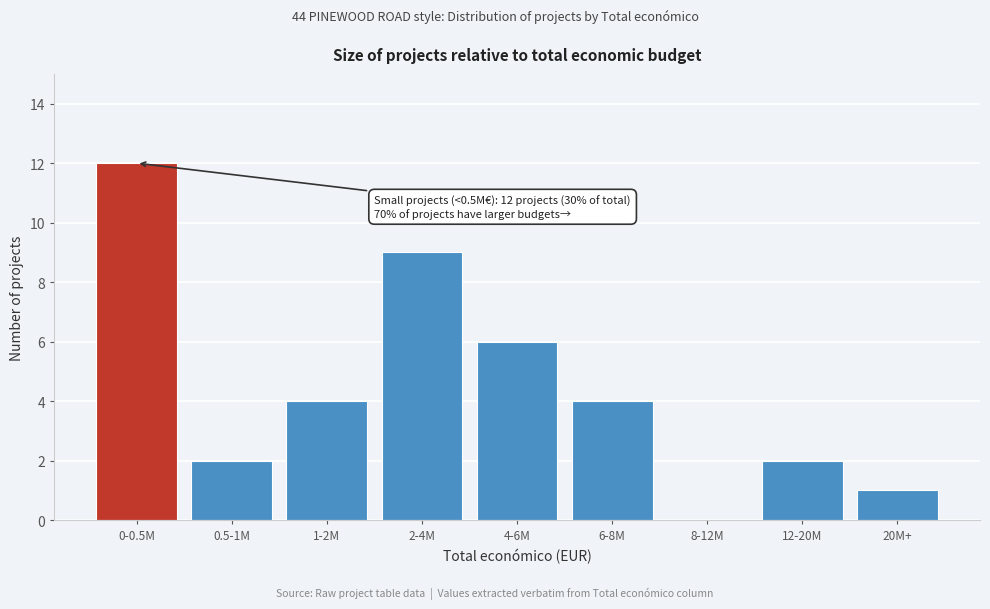

Reading right to left, list all the values displayed in this chart.

20M+=1	12-20M=2	8-12M=0	6-8M=4	4-6M=6	2-4M=9	1-2M=4	0.5-1M=2	0-0.5M=12